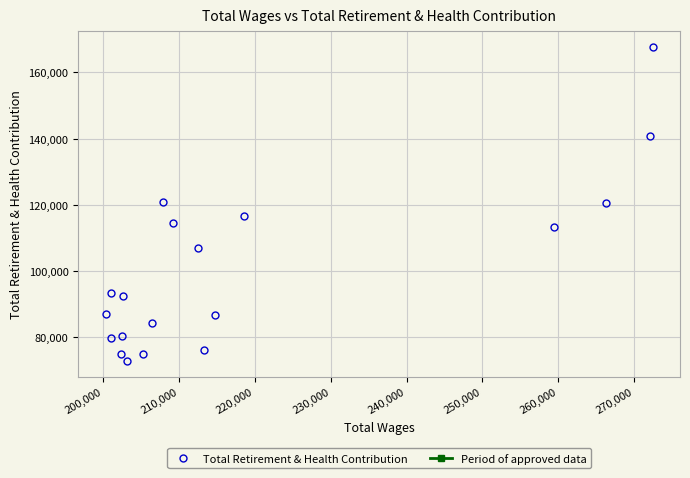

What is the value of the 5th point from the left?

80358